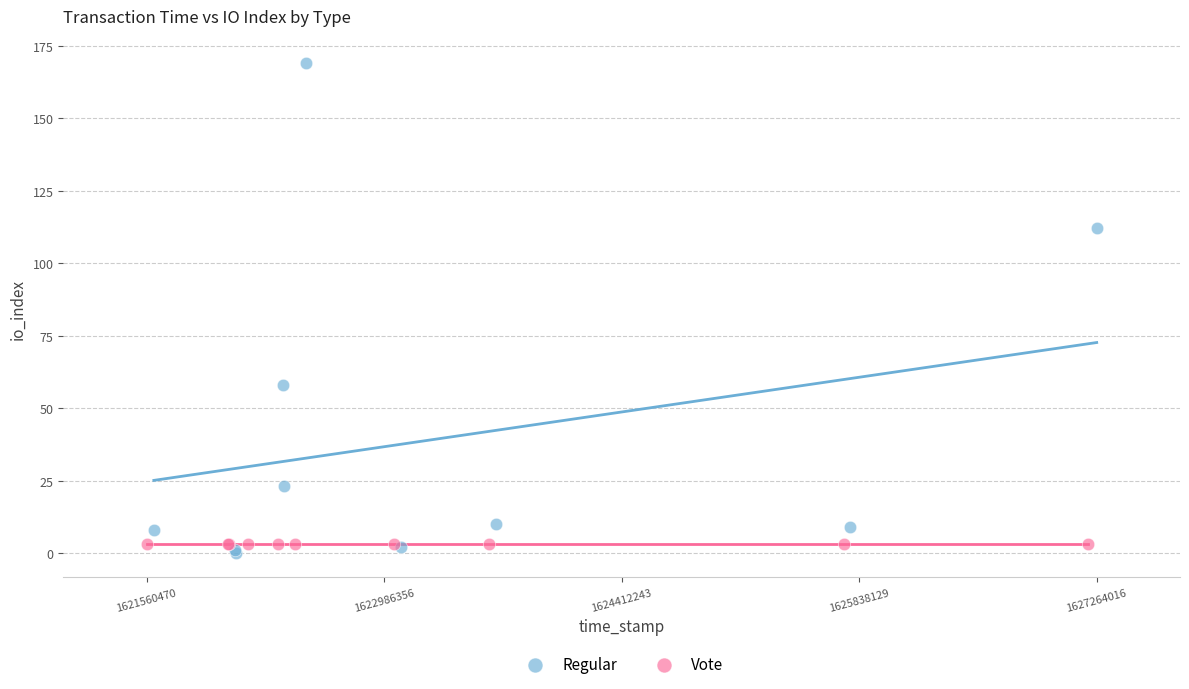

Which series contains the lowest Y value?

Regular